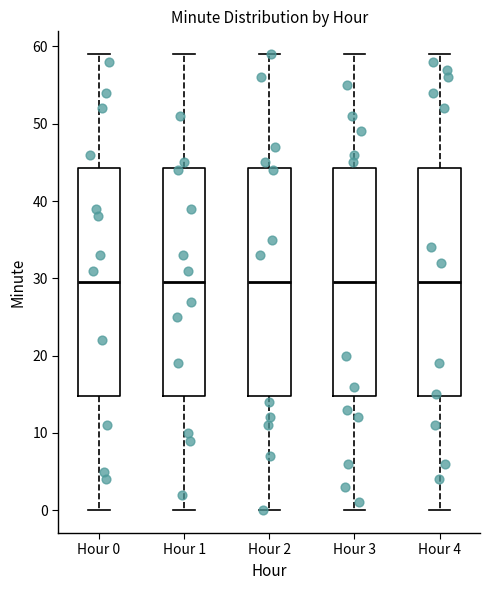

Reading left to right, read every box against the y-axis: the position of its median line, the range the box covers, and the ends of its whiskers. The values are not printed on the chart, so give them approximately, as read against the axis.

Hour 0: median 30, box 15 to 44, whiskers 0 to 59
Hour 1: median 30, box 15 to 44, whiskers 0 to 59
Hour 2: median 30, box 15 to 44, whiskers 0 to 59
Hour 3: median 30, box 15 to 44, whiskers 0 to 59
Hour 4: median 30, box 15 to 44, whiskers 0 to 59